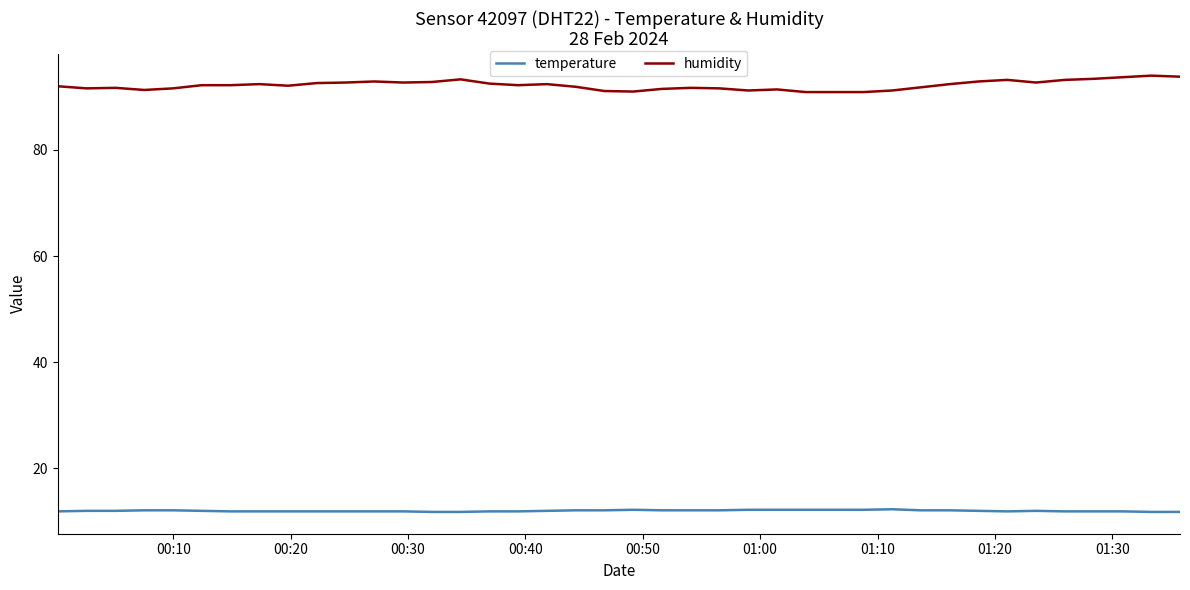

How many lines are shown in the chart?

2